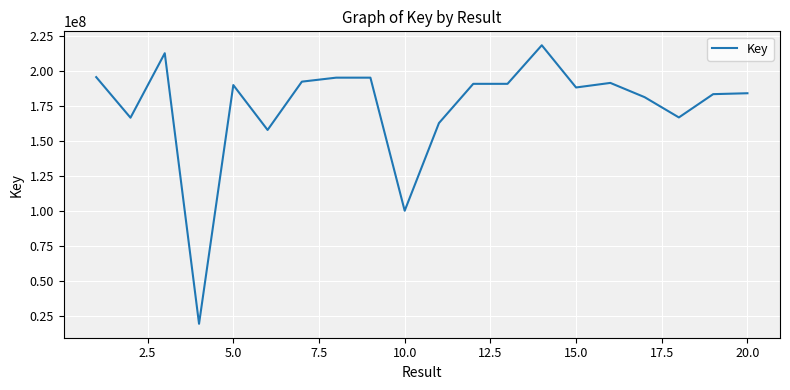

What is the difference between the maximum and minimum values?

198496276